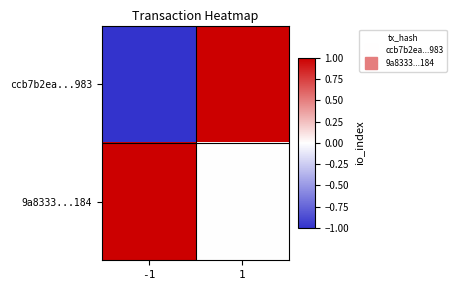

Reading right to left, extract all data points from this chart.

ccb7b2ea...983: 1=1	-1=-1
9a8333...184: 1=0	-1=1